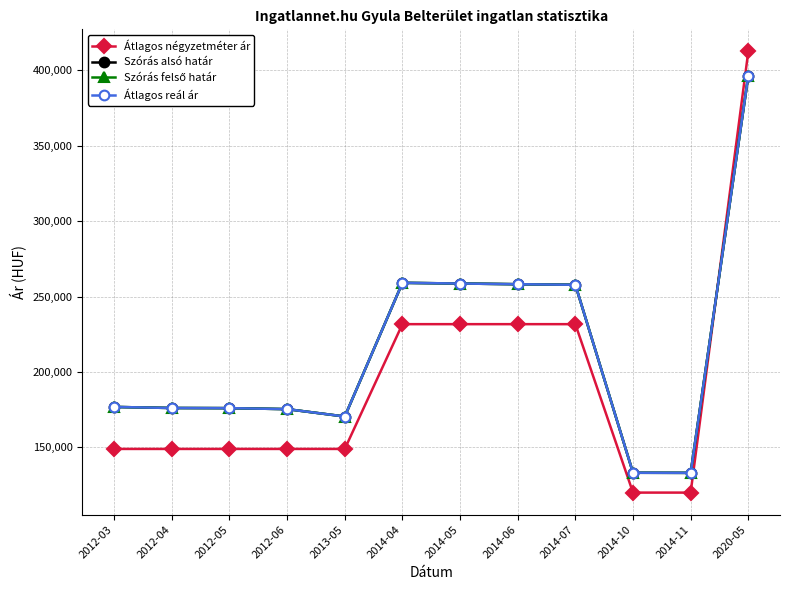

True or false: Átlagos reál ár and Szórás felső határ cross at least once.

False